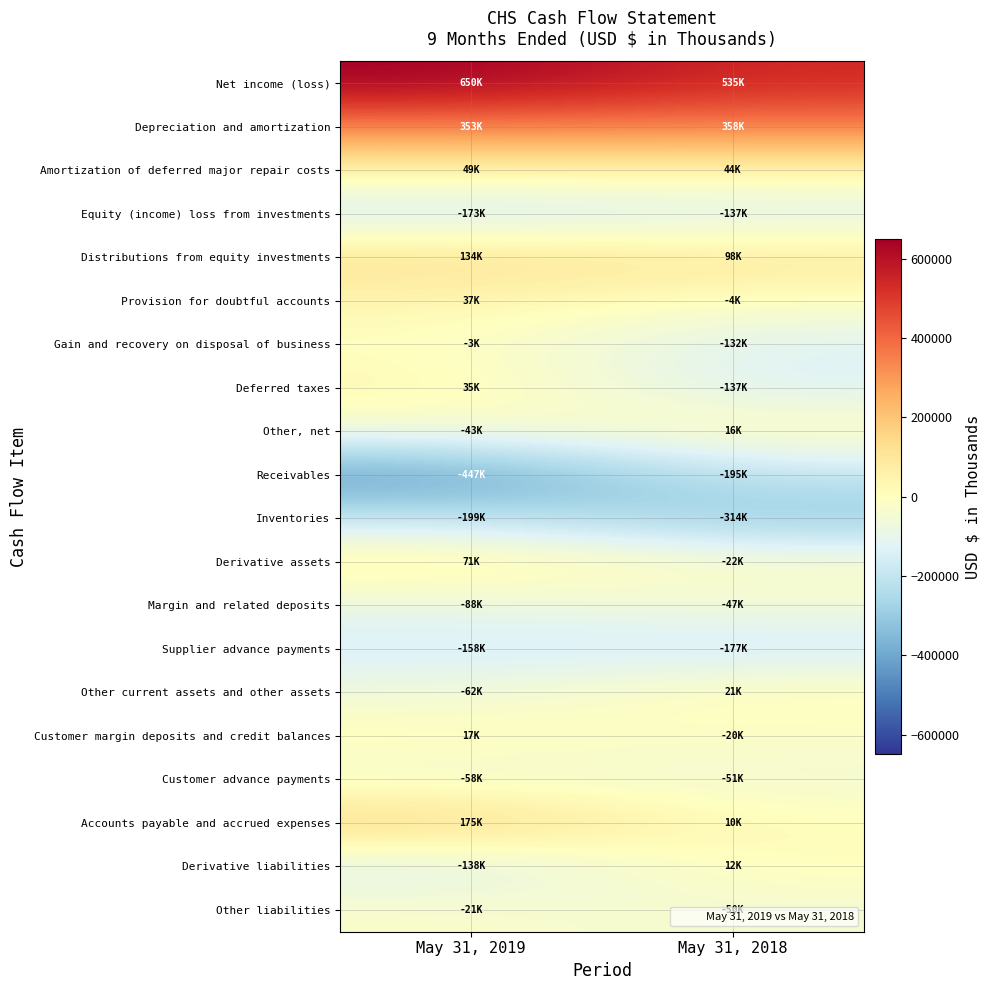

What is the difference between the highest and lowest values at May 31, 2019?

1096978